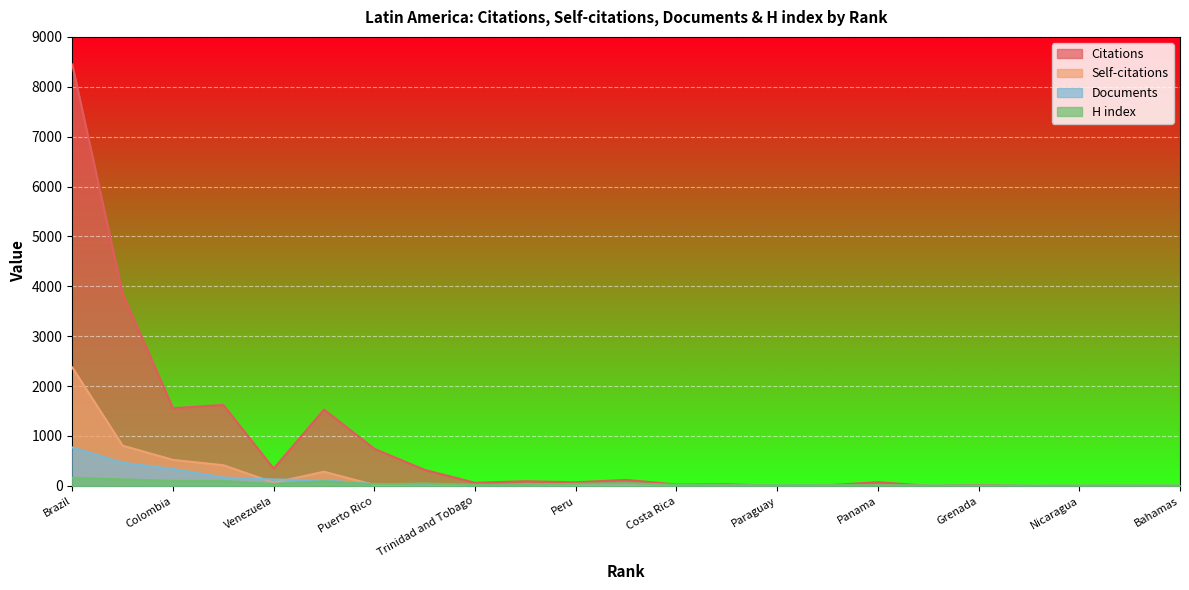

At which category does Citations reach its first local valley?

Colombia